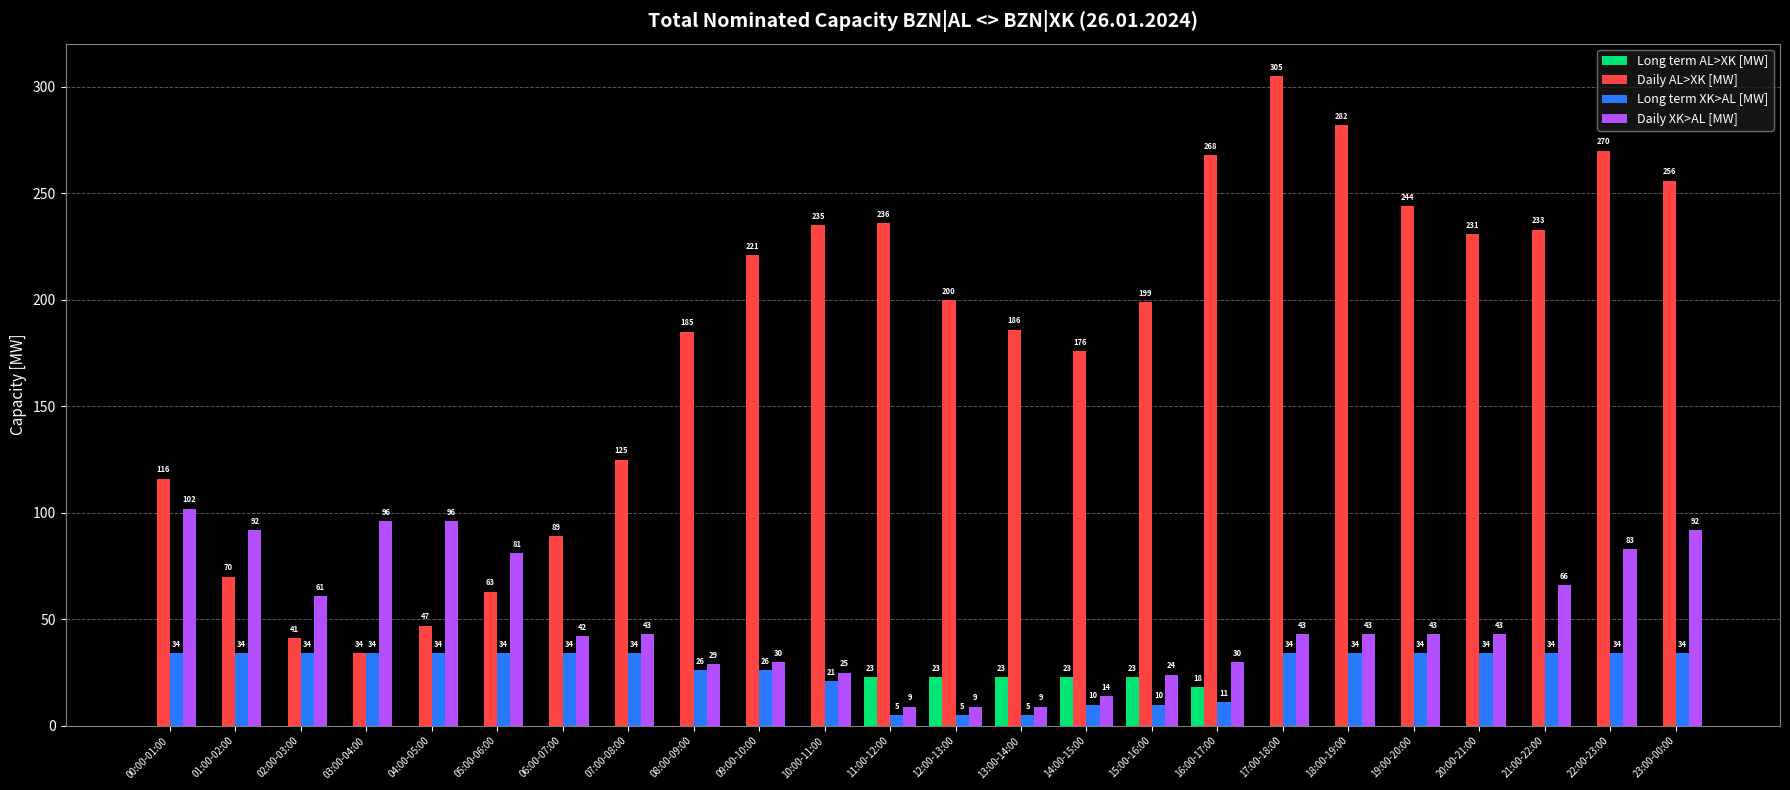

The Long term XK>AL [MW] series shows 21 at 10:00-11:00. True or false?

True